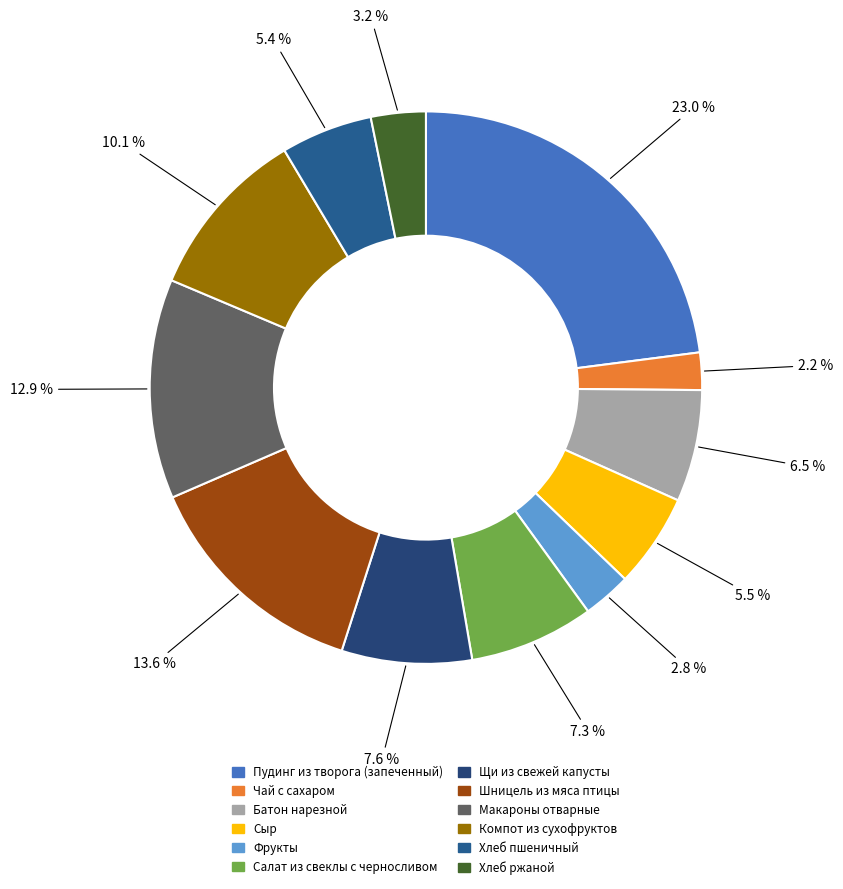

How many segments does this pie chart have?

12